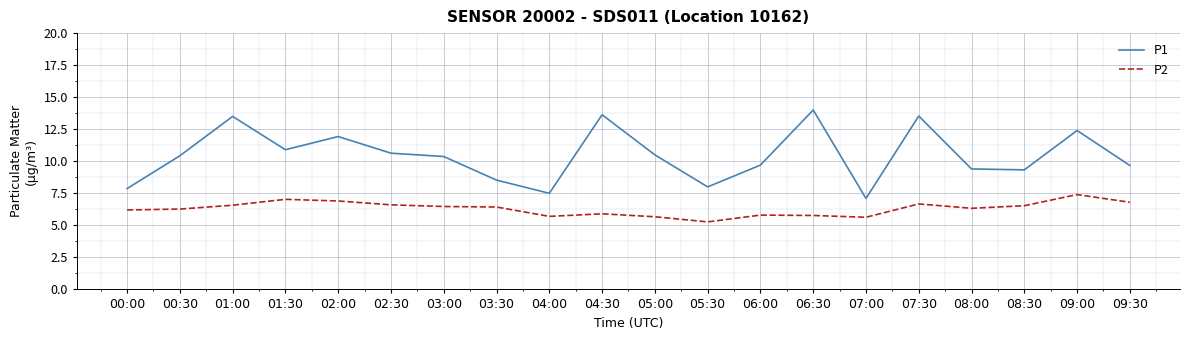

What position from the right is 01:30?

17